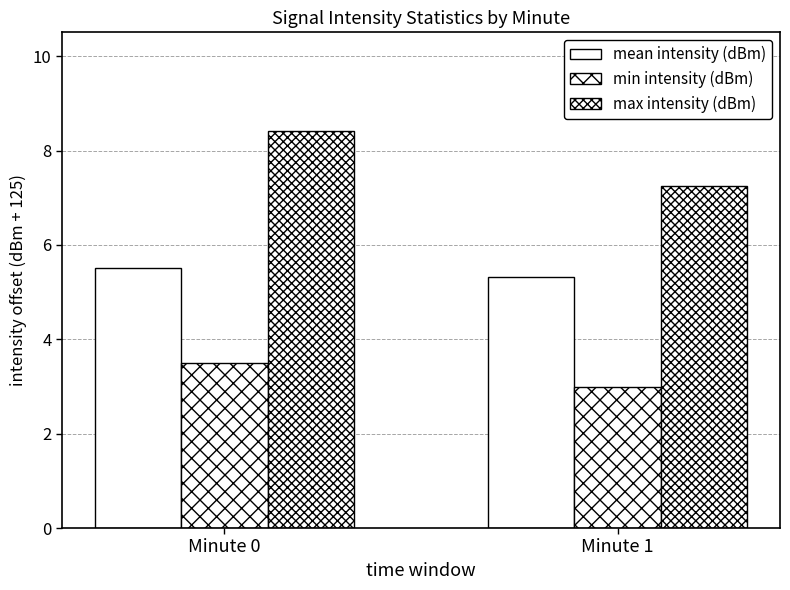

How many categories are shown in the chart?

2